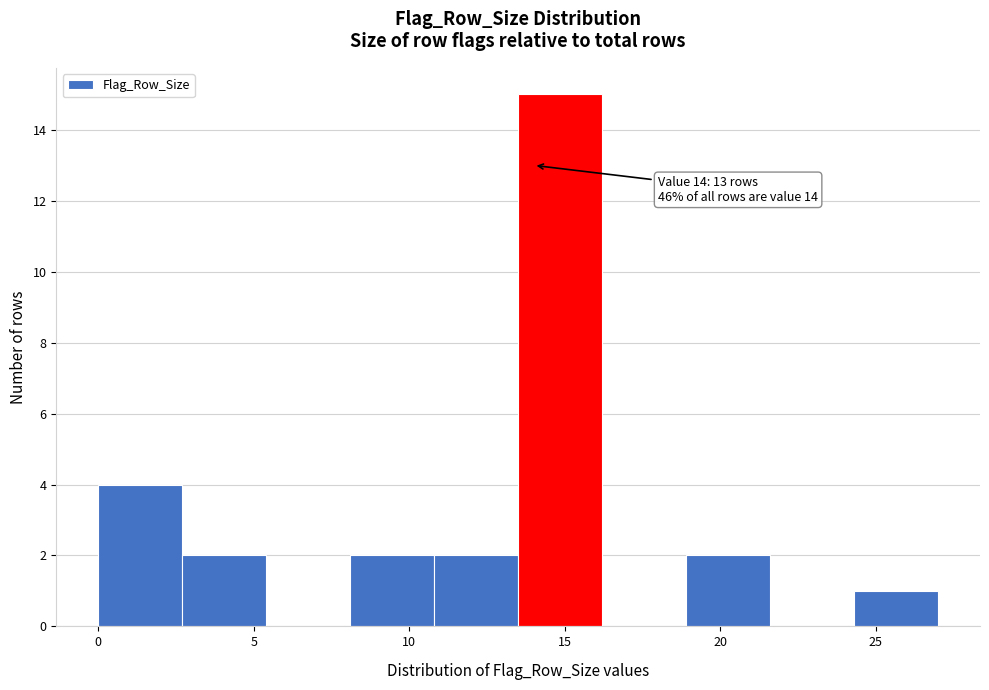

Over which range of the x-axis is the bar tallest?

13.5 to 16.2